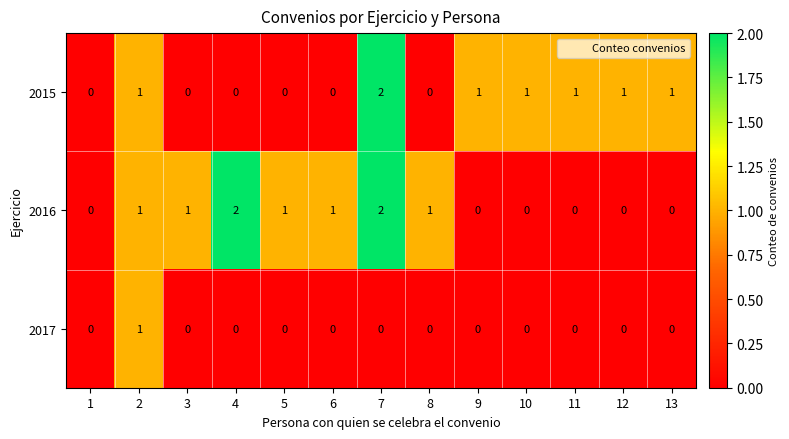

Which category has the highest value in the 2015 series?

7